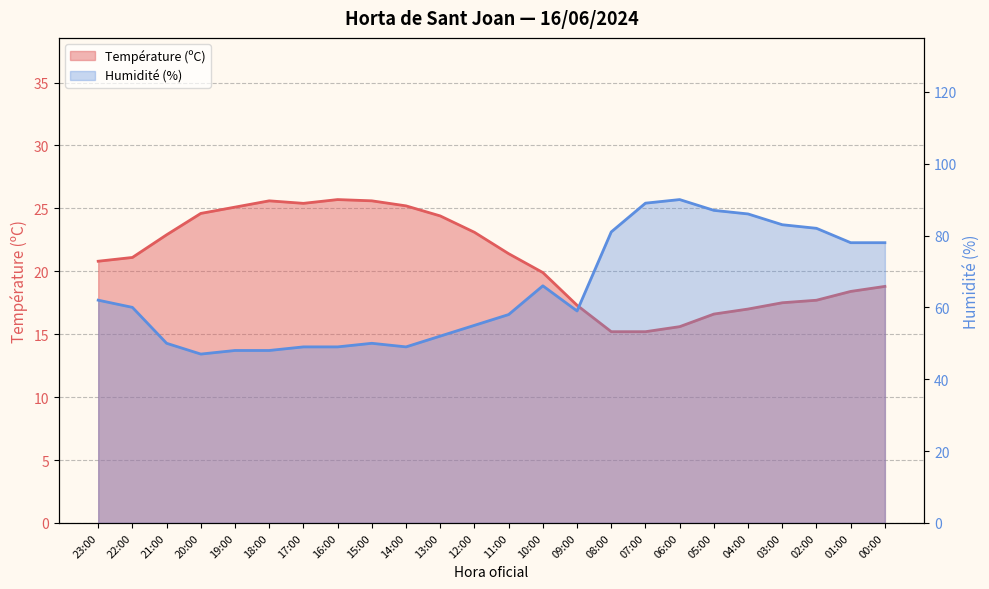

What is the minimum value for Humidité (%)?

47.0